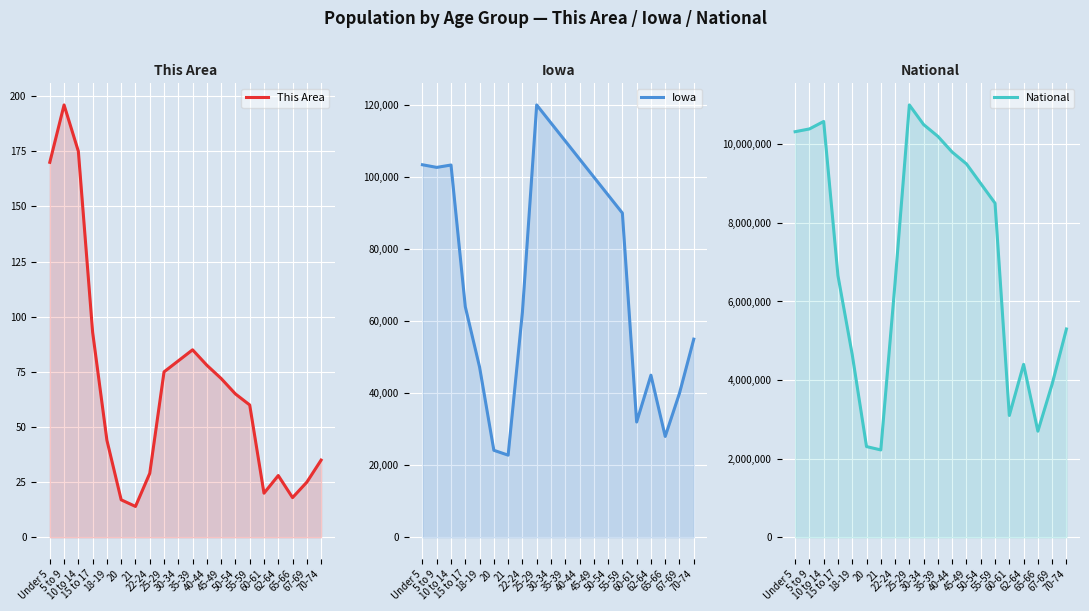

Which series changed the most between 45-49 and 65-66?

National